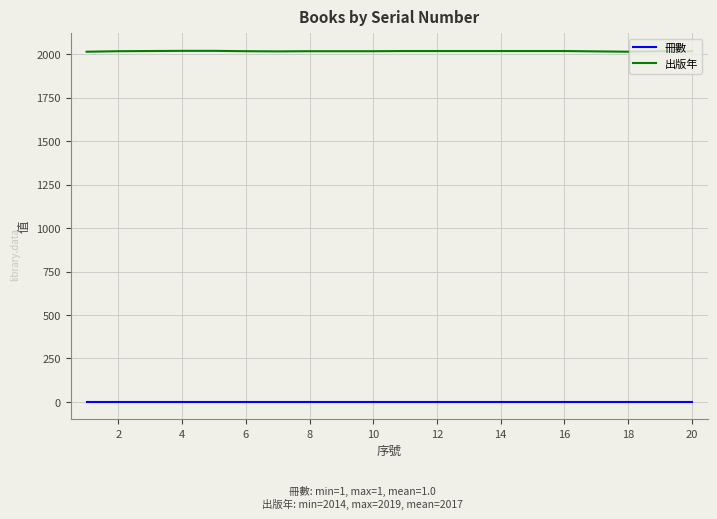

What is the highest value of the 出版年 series?

2019